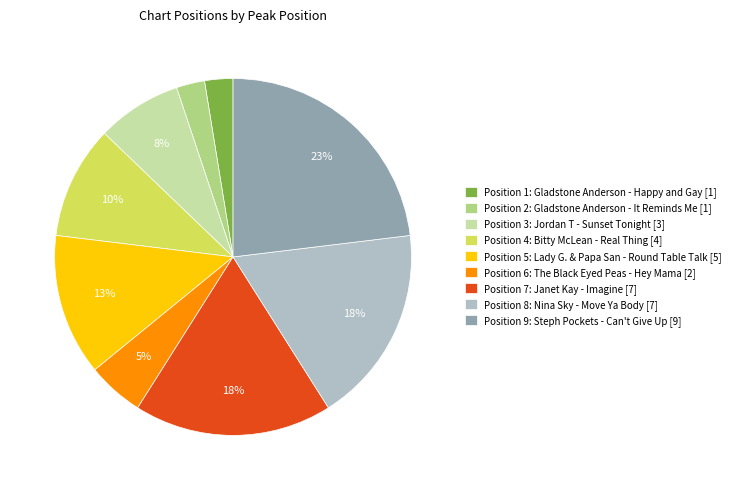

Which category has the biggest portion of the pie?

Position 9: Steph Pockets - Can't Give Up [9]